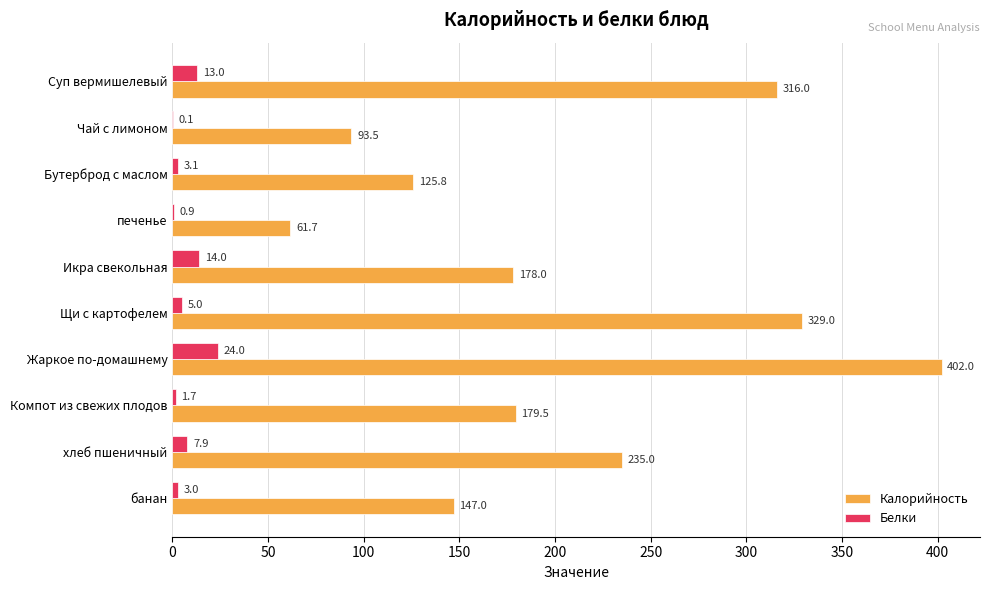

How many values in the Калорийность series exceed 179?

5